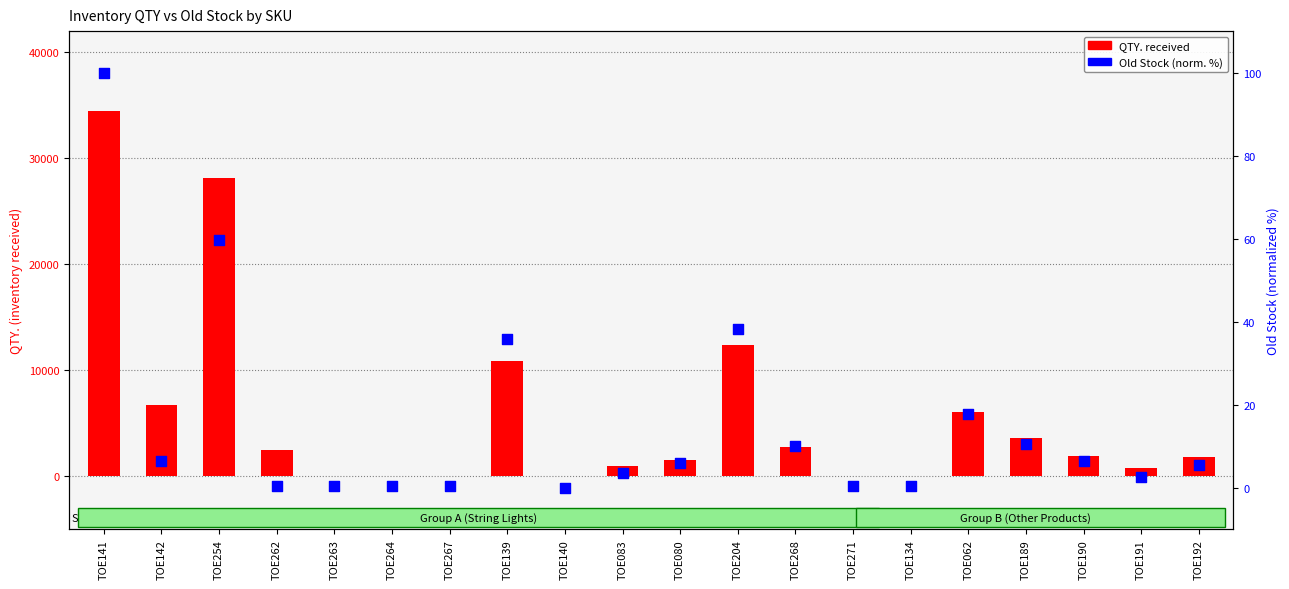

At how many categories does at least one series exceed 27706?

2